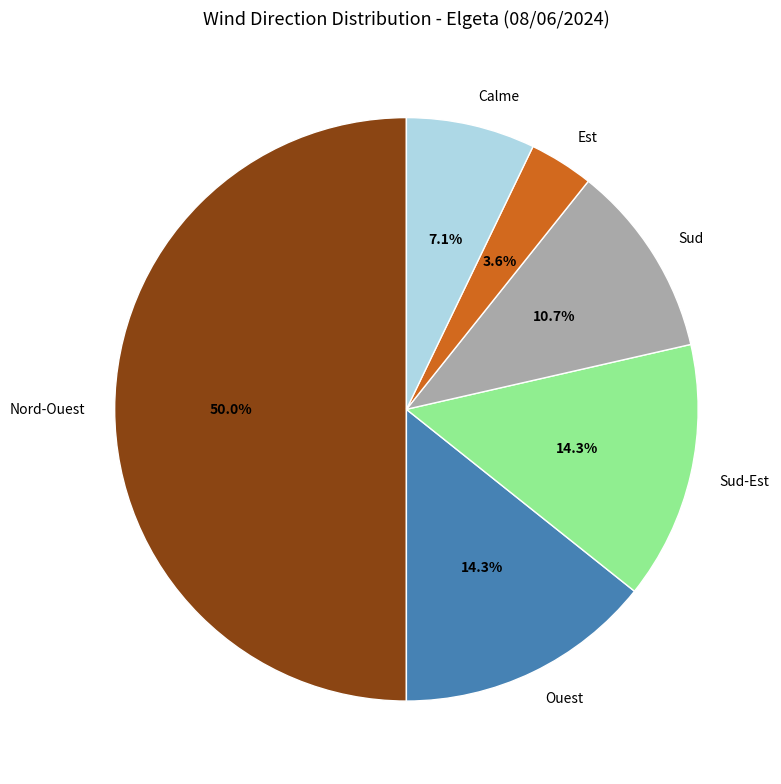

To the nearest percent, what portion does Nord-Ouest represent?

50%